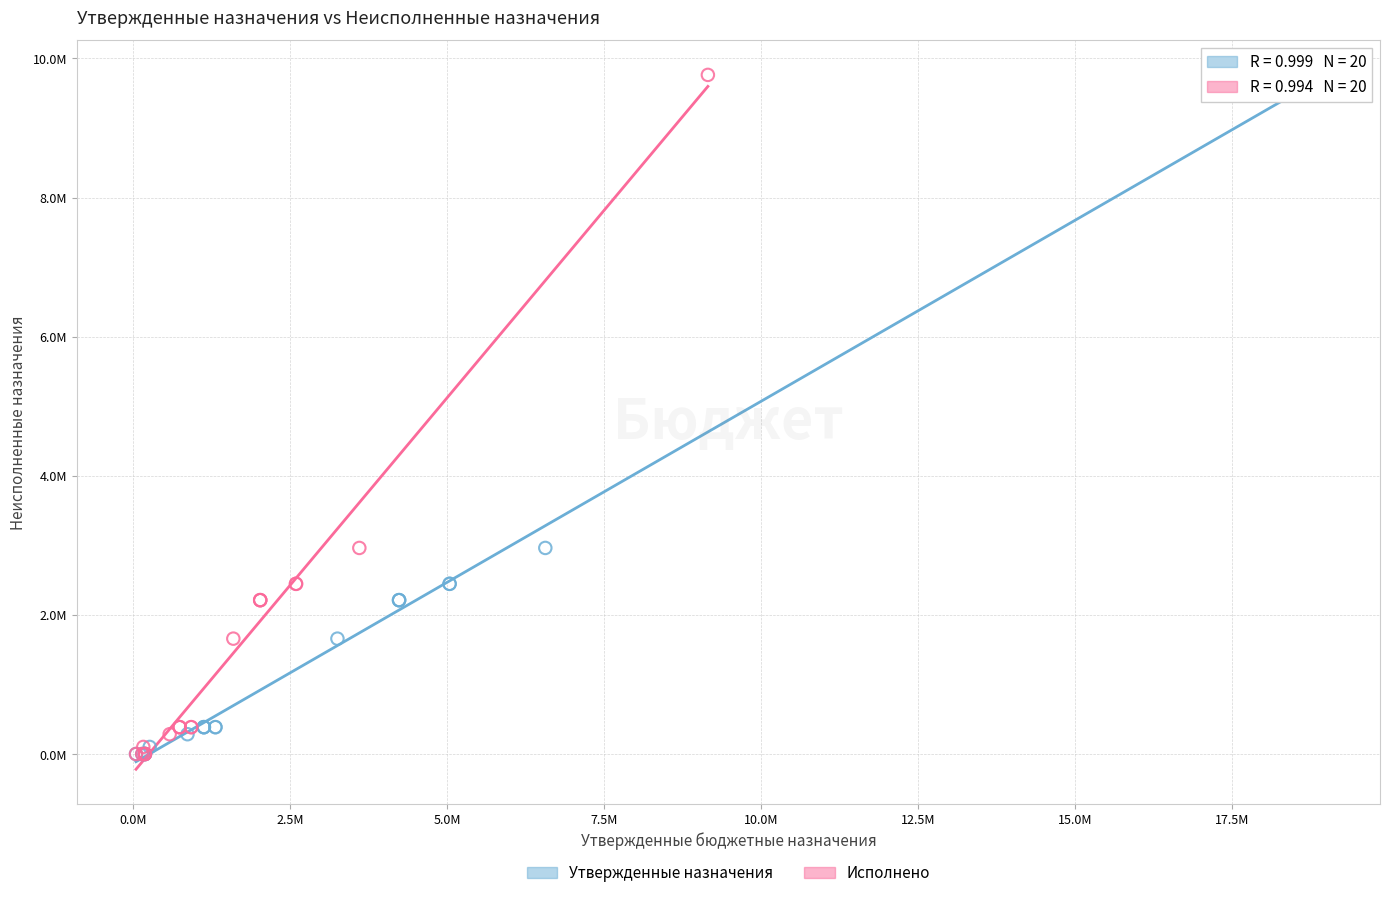

What are all the series names shown in the legend?

Утвержденные назначения, Исполнено